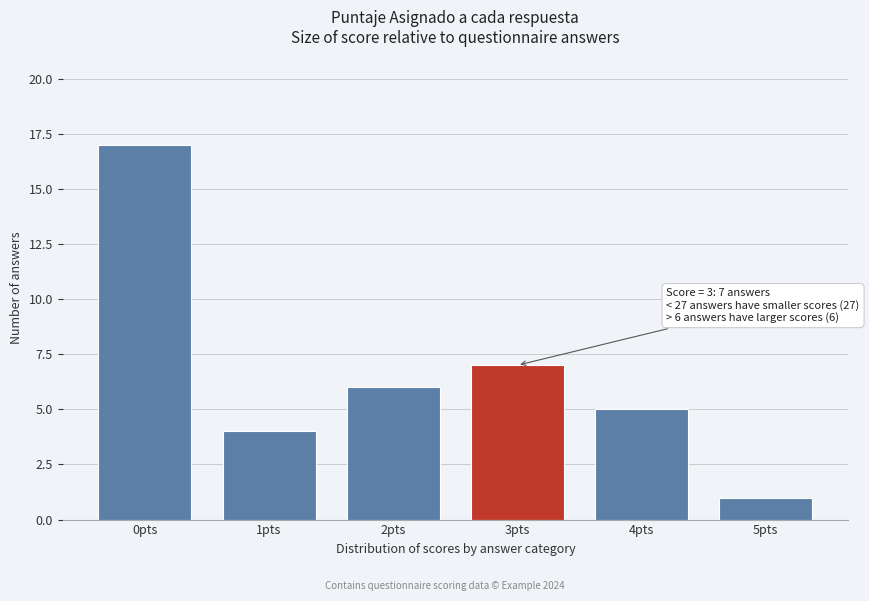

Reading left to right, extract all data points from this chart.

0pts=17	1pts=4	2pts=6	3pts=7	4pts=5	5pts=1